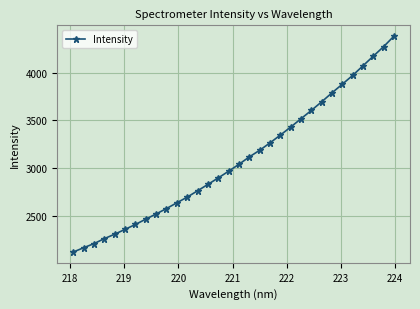

What is the minimum value shown in the chart?

2119.7